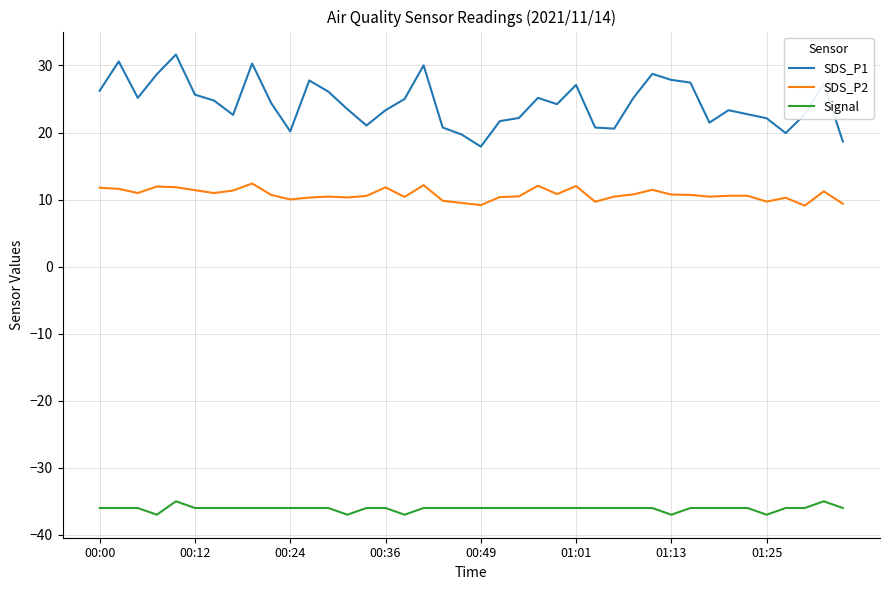

Which series has the largest total across all categories?

SDS_P1